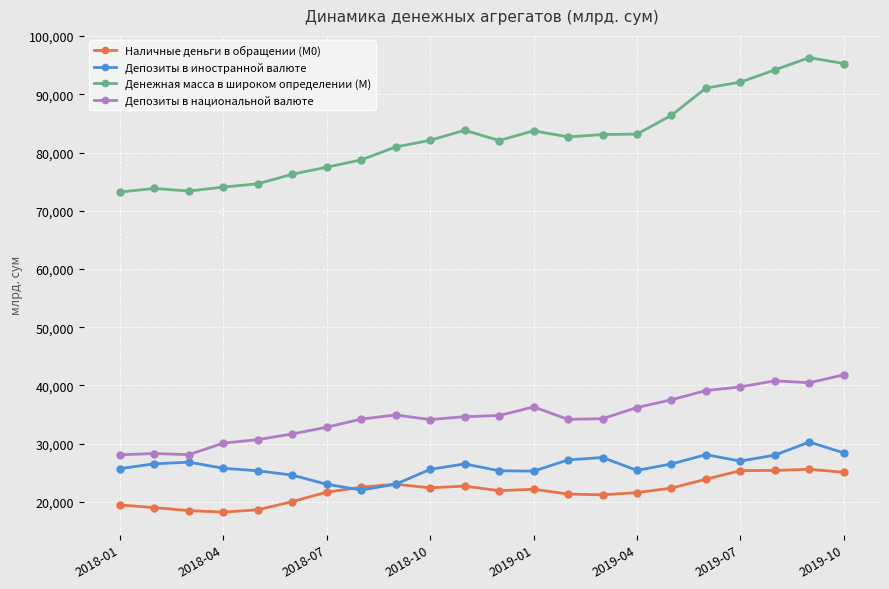

At how many categories does at least one series exceed 19077?

22